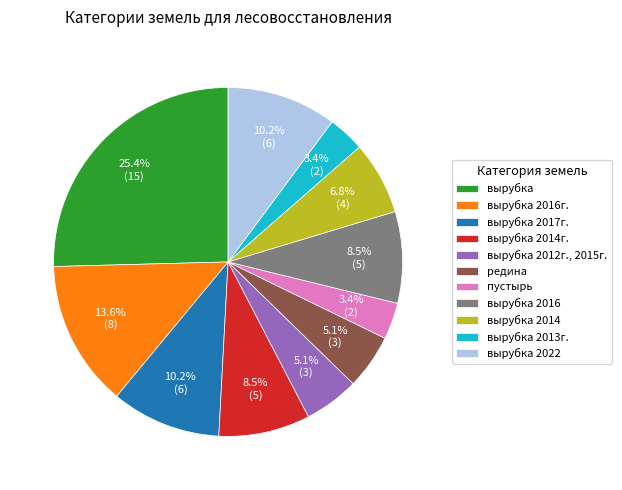

Is it true that вырубка 2022 is 1% of the pie?

False